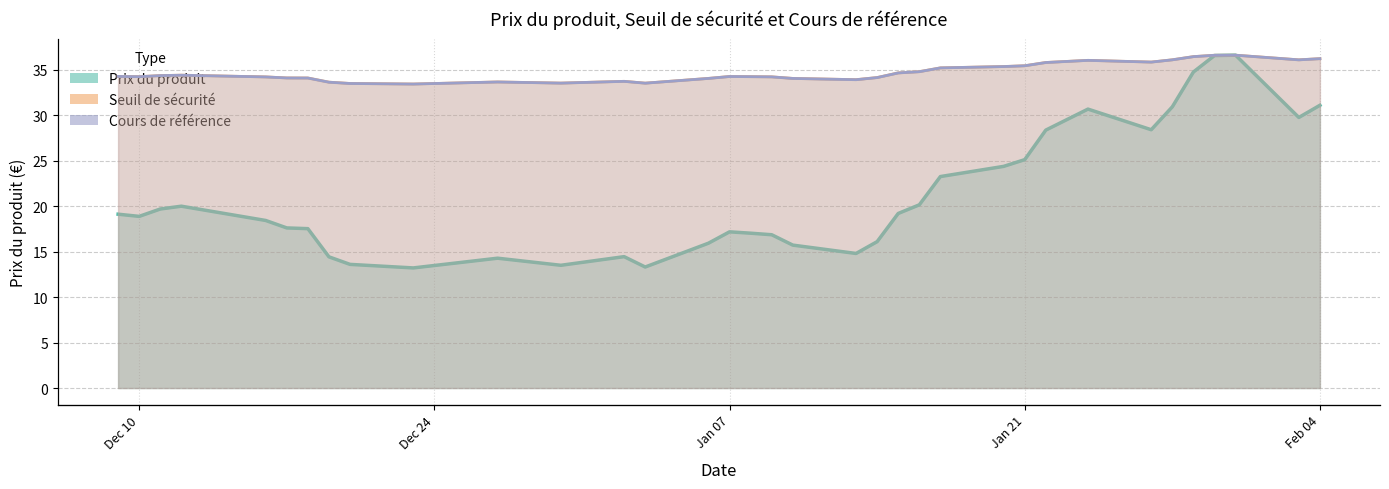

What is the difference between the Prix du produit values at 2025-01-30 and 2024-12-27?

22.3